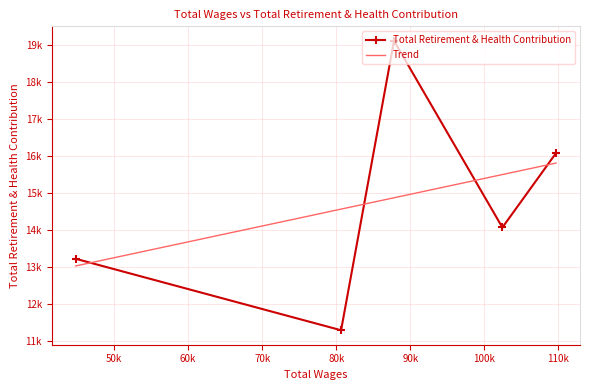

The chart shows a value of 18102 at 80658.0. True or false?

False